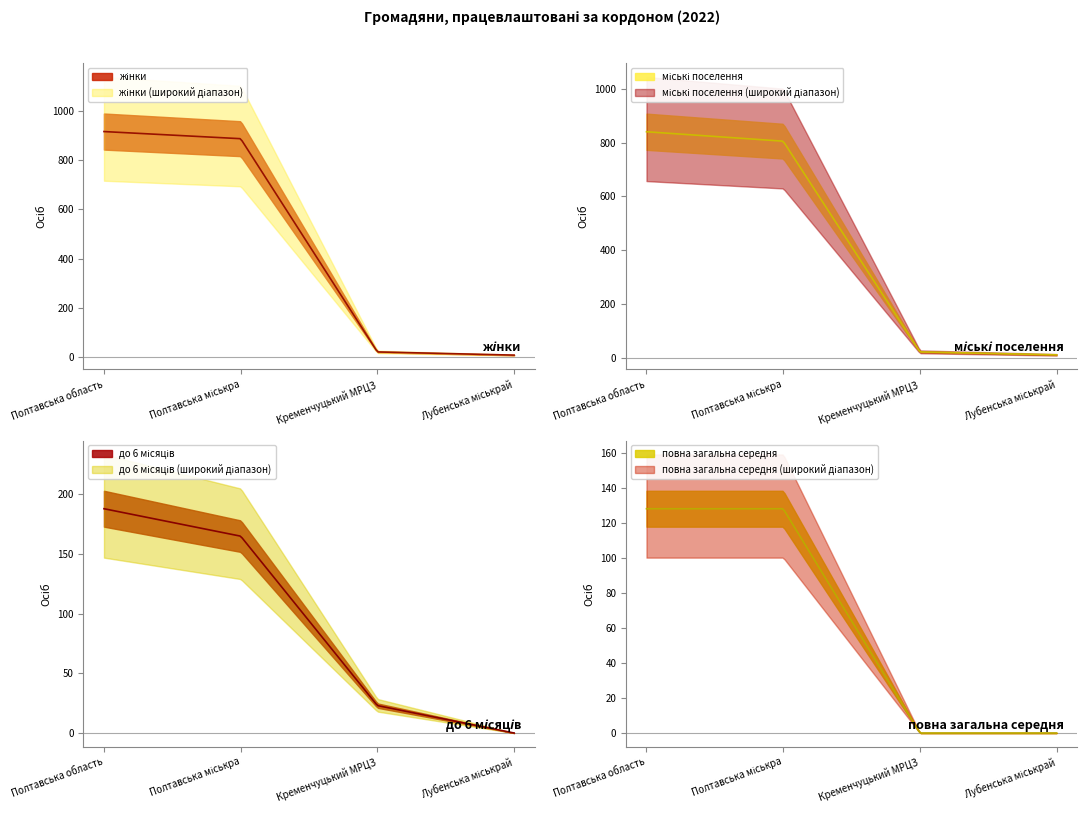

At which category is the sum across all series the highest?

Полтавська область